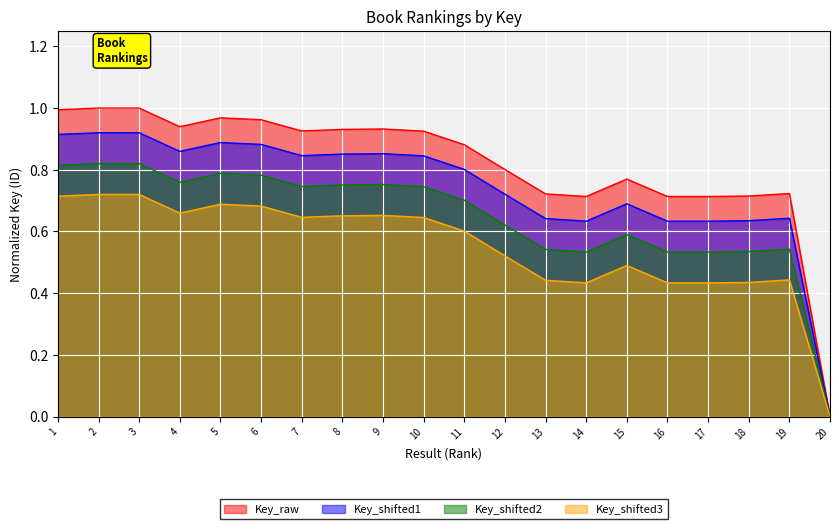

Reading left to right, extract all data points from this chart.

1=1.0	2=1.0	3=1.0	4=0.9	5=1.0	6=1.0	7=0.9	8=0.9	9=0.9	10=0.9	11=0.9	12=0.8	13=0.7	14=0.7	15=0.8	16=0.7	17=0.7	18=0.7	19=0.7	20=0.0